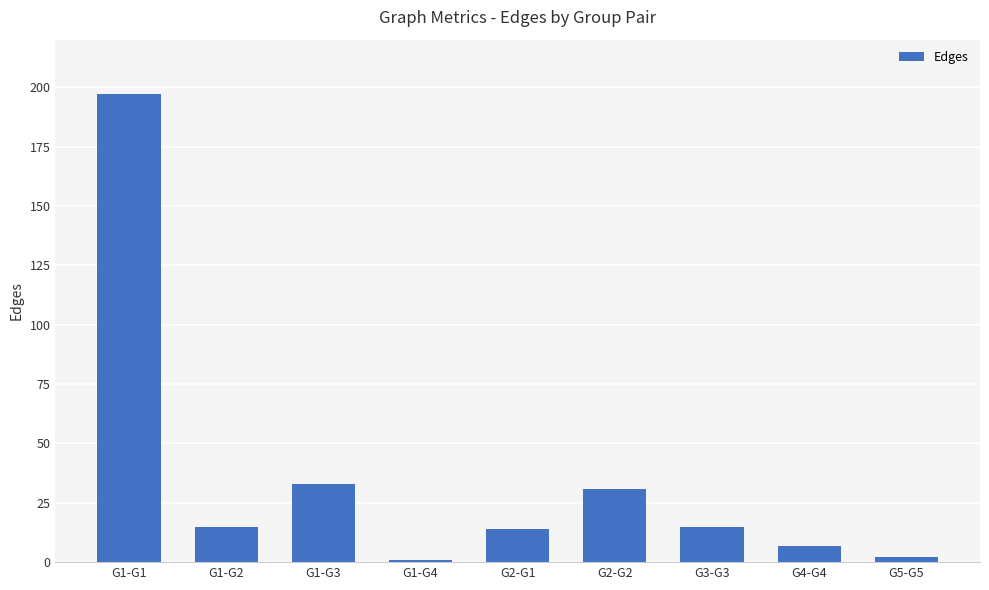

Is it true that the value at G3-G3 is 15?

True